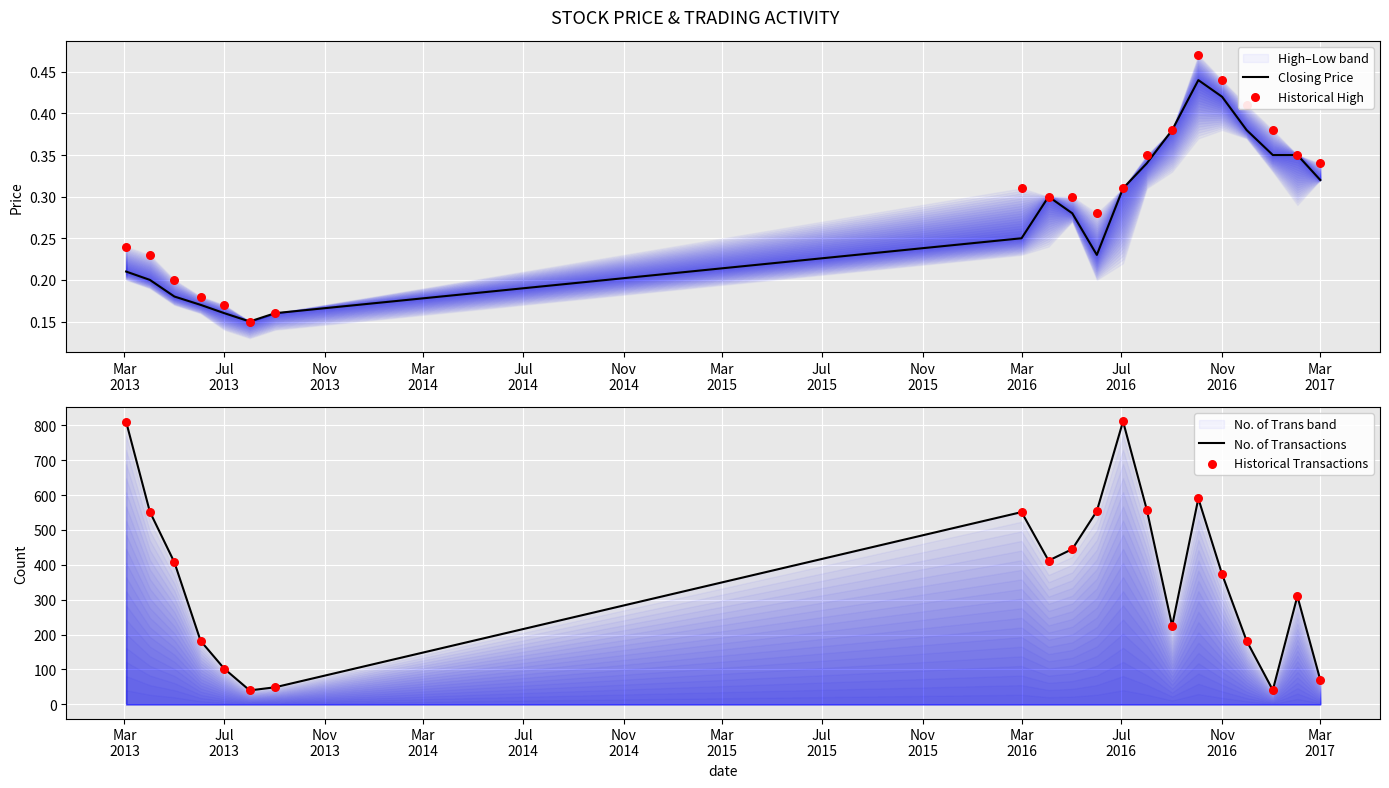

Which series has the widest spread of Y values?

No. of Transactions